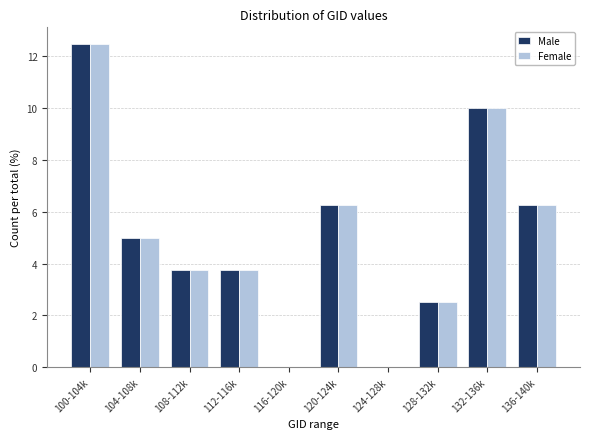

At which category does the chart reach its peak across all series?

100-104k